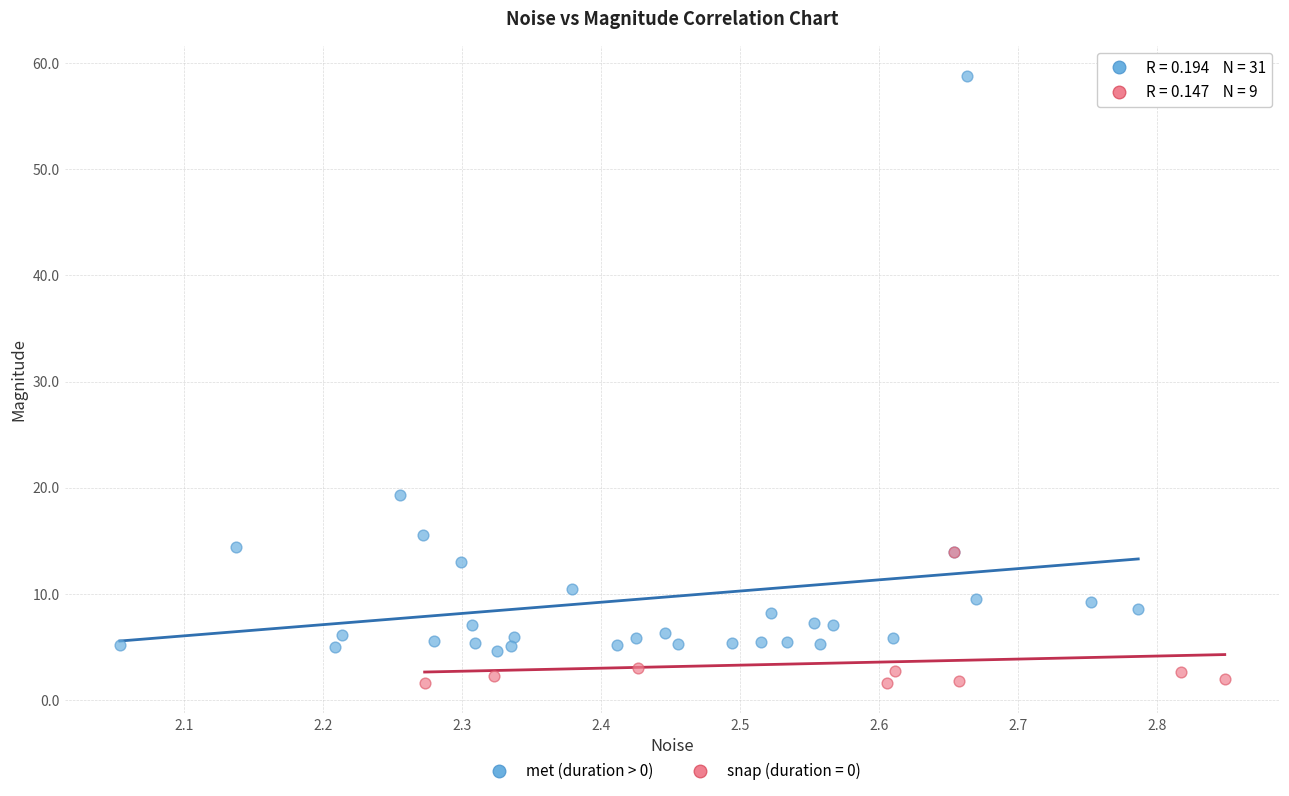

Which series contains the highest Y value?

met (duration > 0)